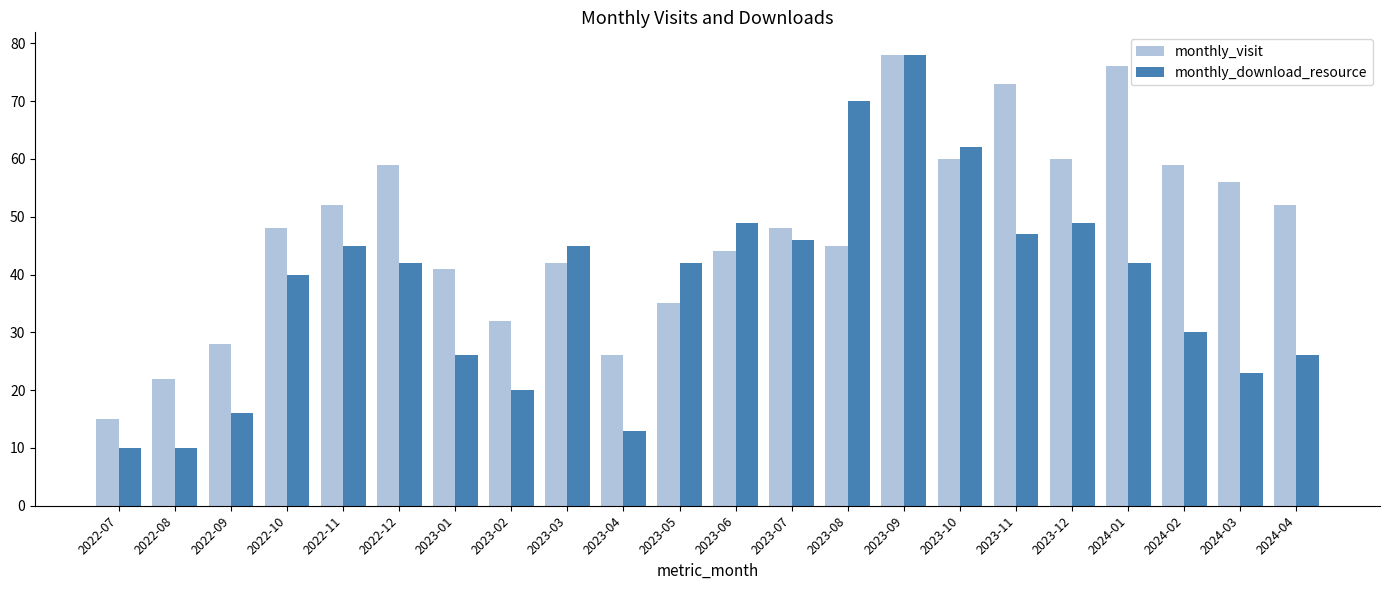

What is the sum of all monthly_download_resource values?

831